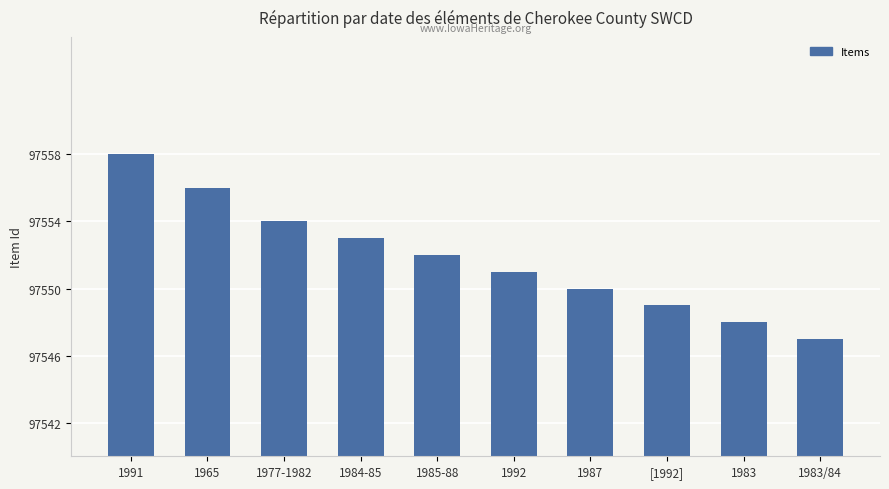

At which label is the value closest to 97552?

1985-88